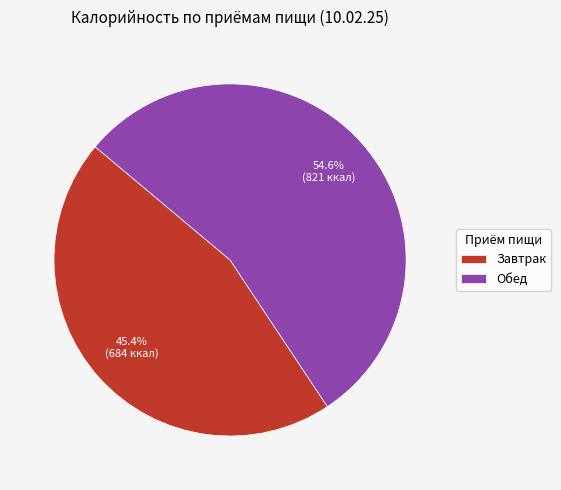

The Обед slice represents 55% of the pie. True or false?

True